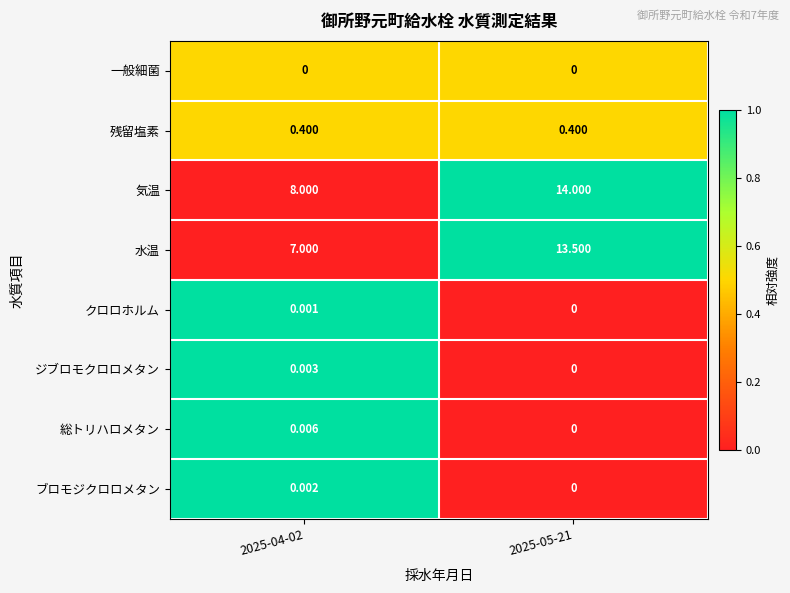

Between 2025-04-02 and 2025-05-21, which series saw the biggest shift?

水温